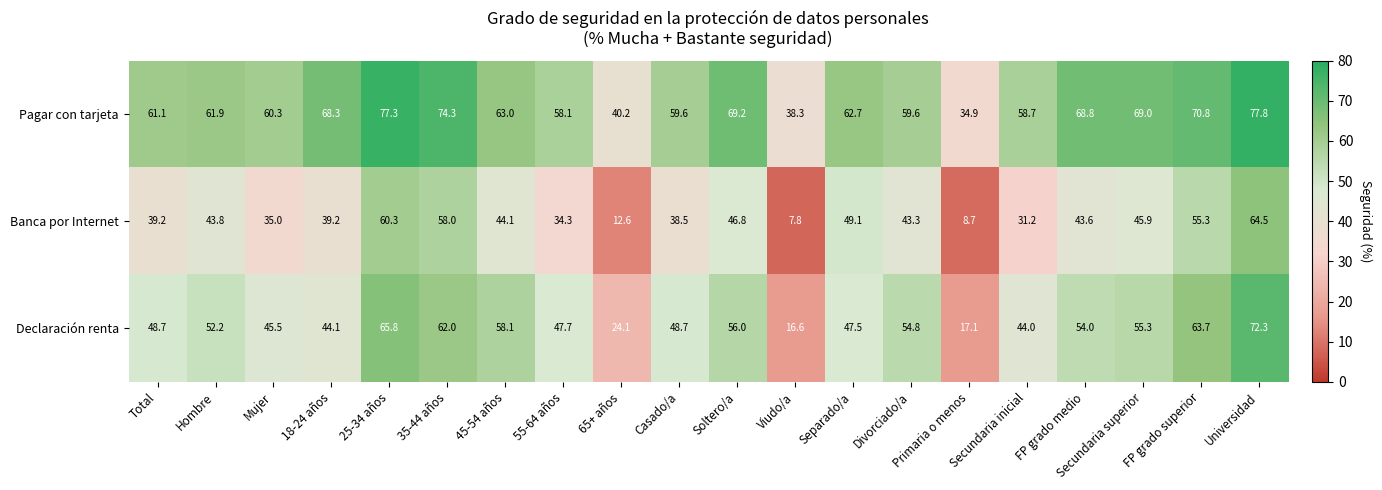

What is the difference between the maximum and second lowest values in the Declaración renta series?

55.2